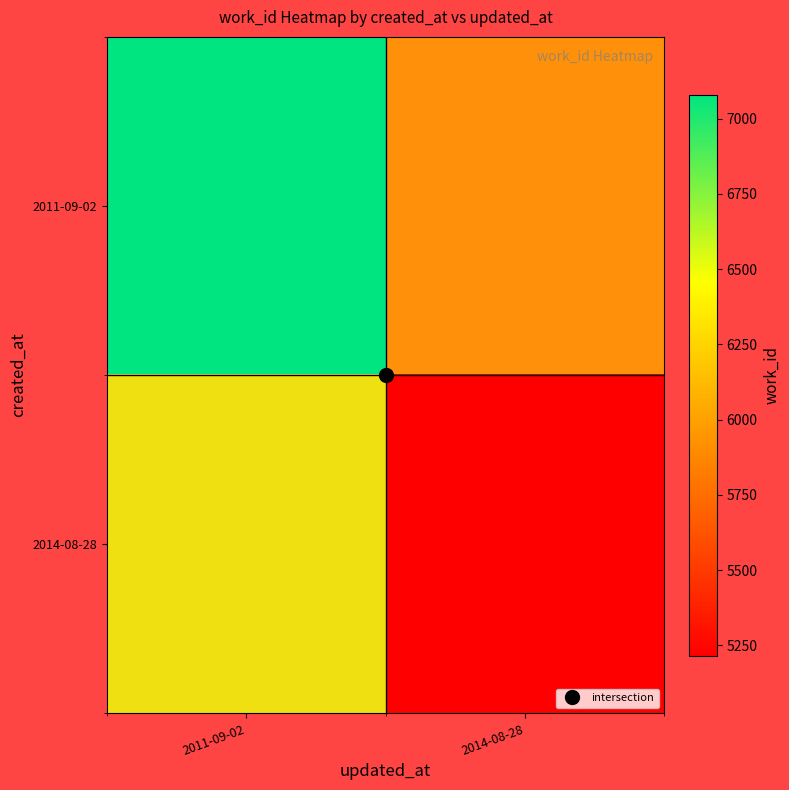

Which label corresponds to the largest value in the chart?

2011-09-02